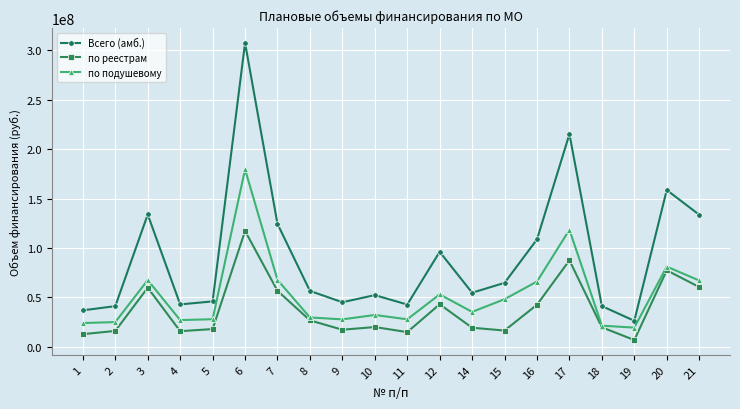

Where is the first local maximum for Всего (амб.)?

3